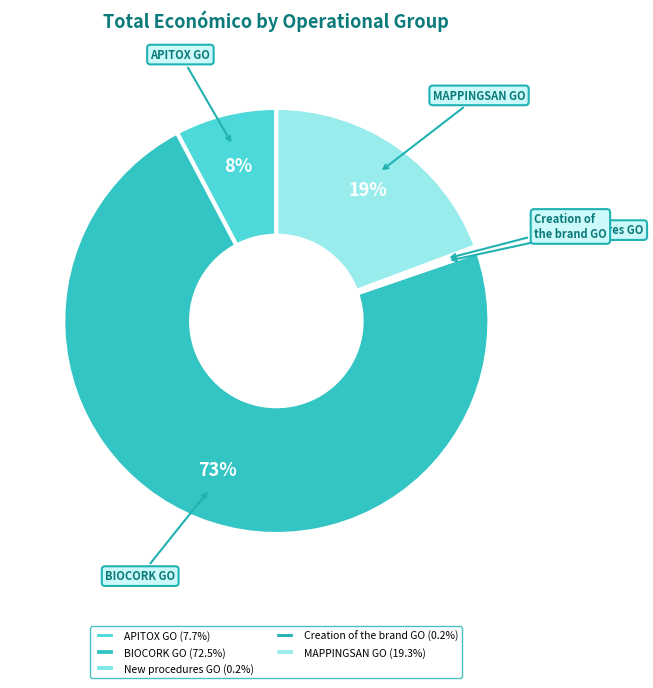

The APITOX GO slice represents 16% of the pie. True or false?

False